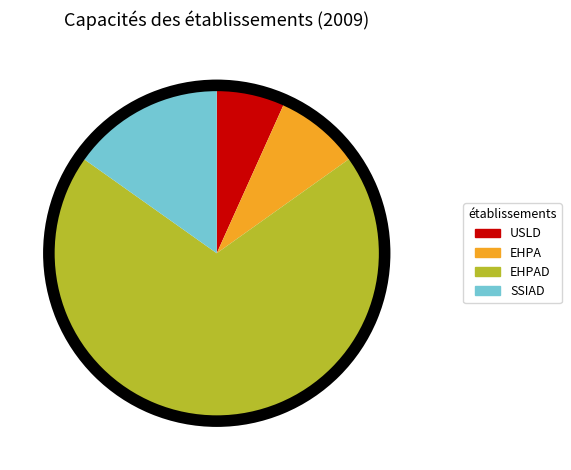

Which slice is the smallest?

USLD